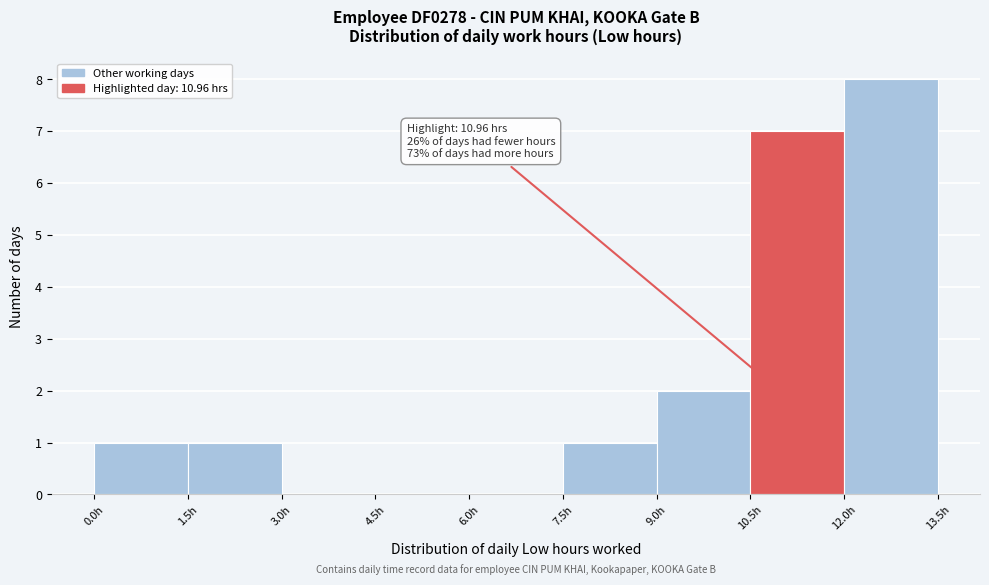

Over which range of the x-axis is the bar tallest?

12.0 to 13.5